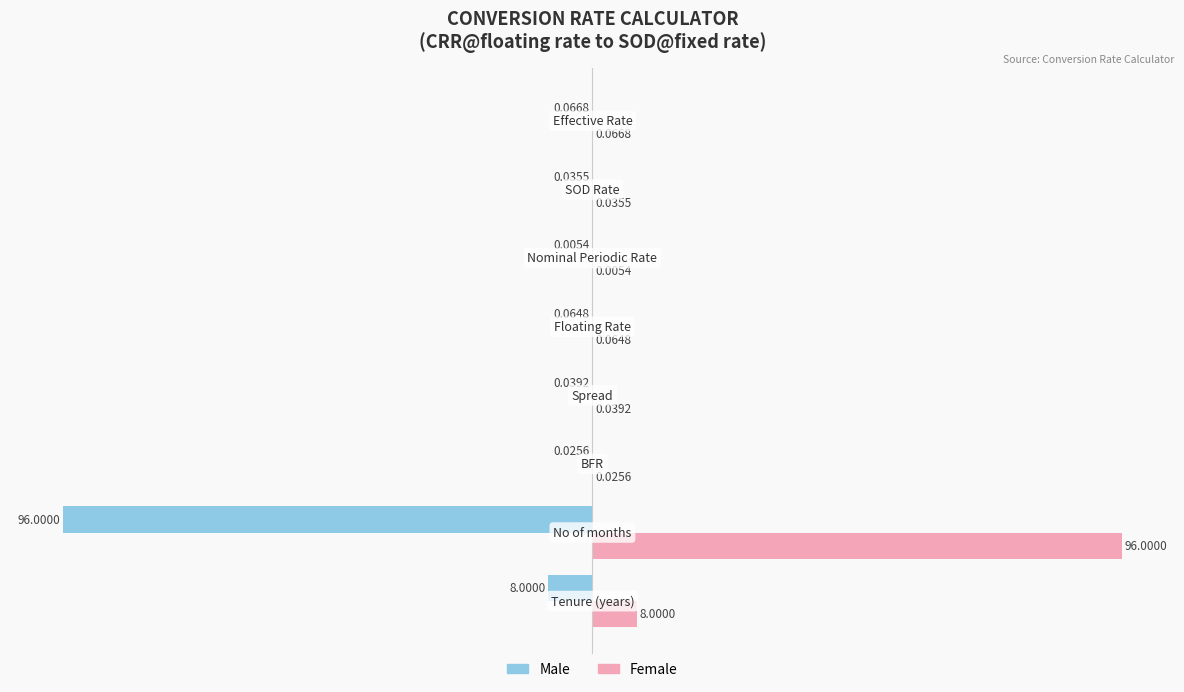

What is the sum of all Male values?

-108.6